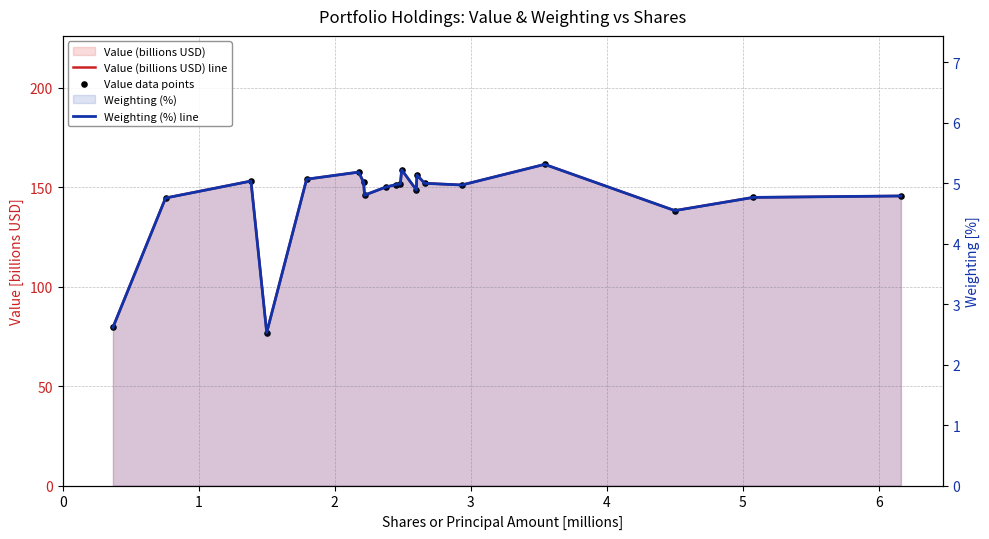

Which series reaches the minimum Y coordinate?

Weighting (%) line